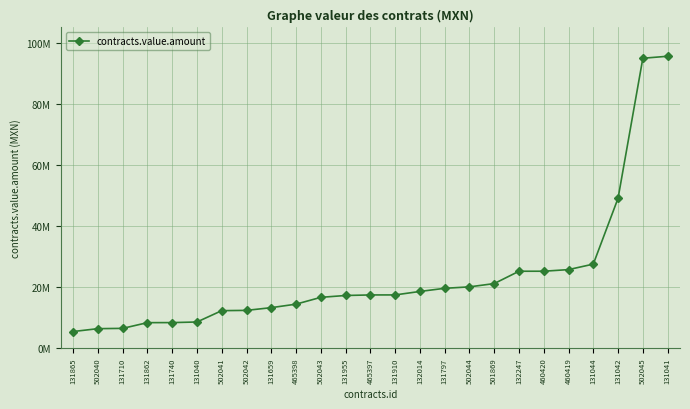

The chart shows a value of 8510840.0 at 131040. True or false?

True